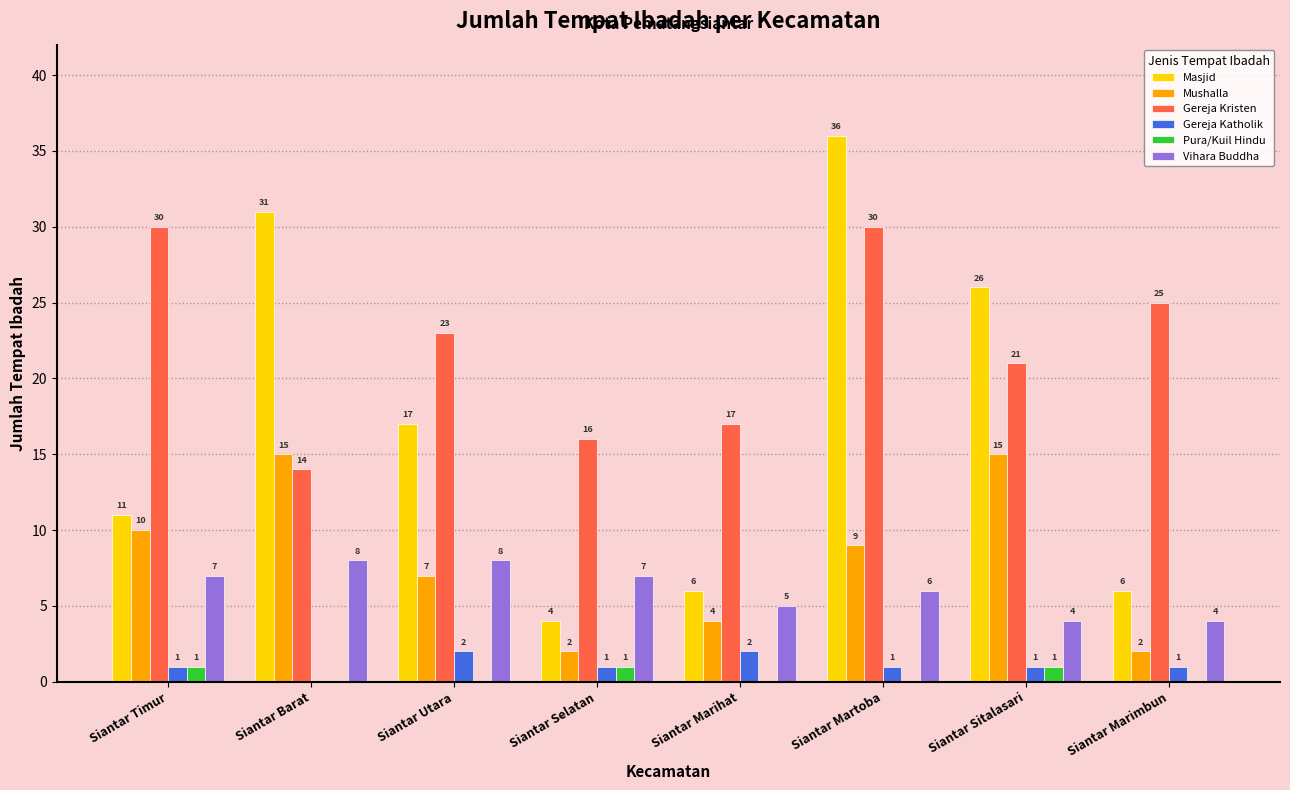

True or false: Gereja Katholik has a value of 2 at Siantar Utara.

True